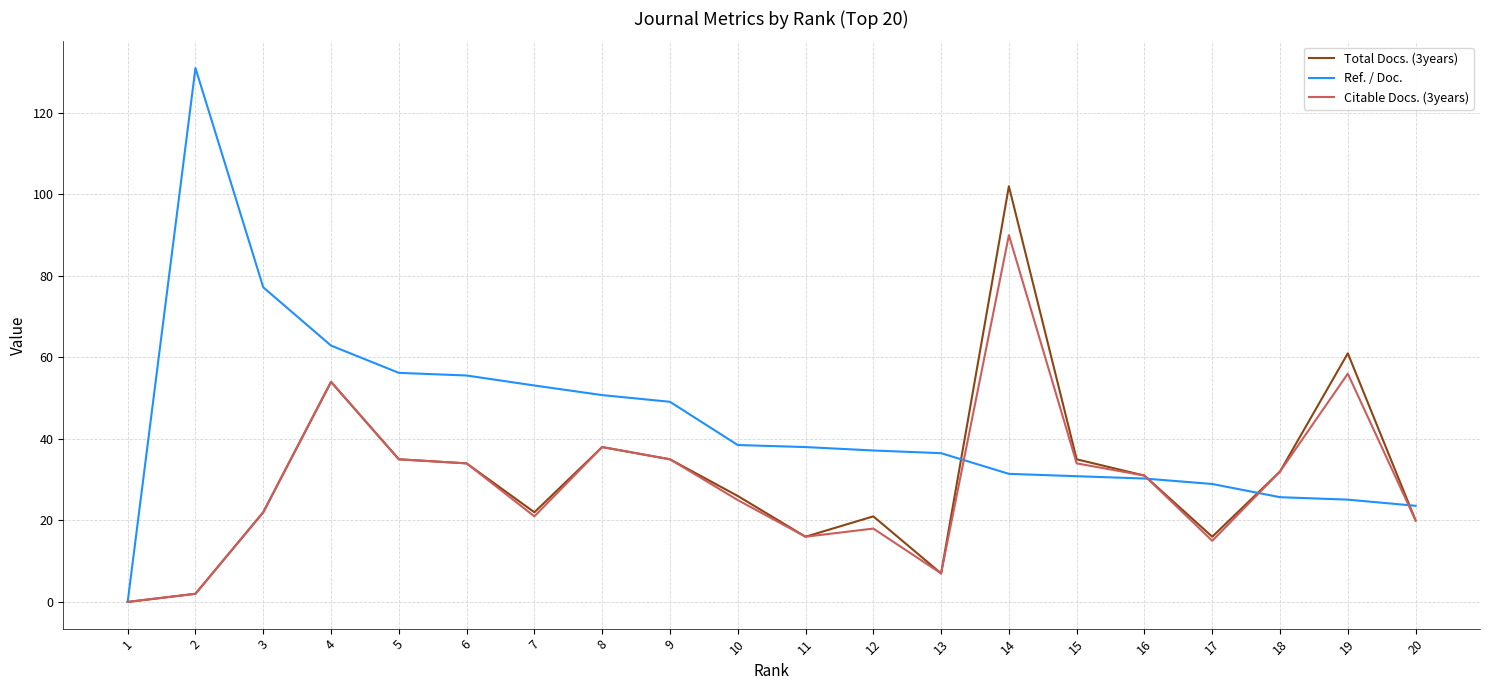

Which series changed the most between 7 and 13?

Ref. / Doc.